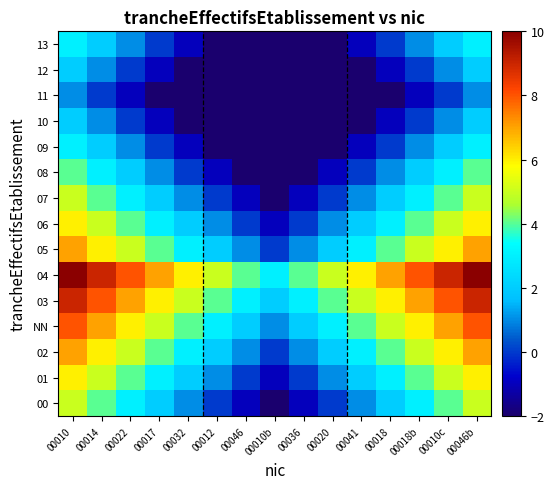

How many data points does each series have?

15